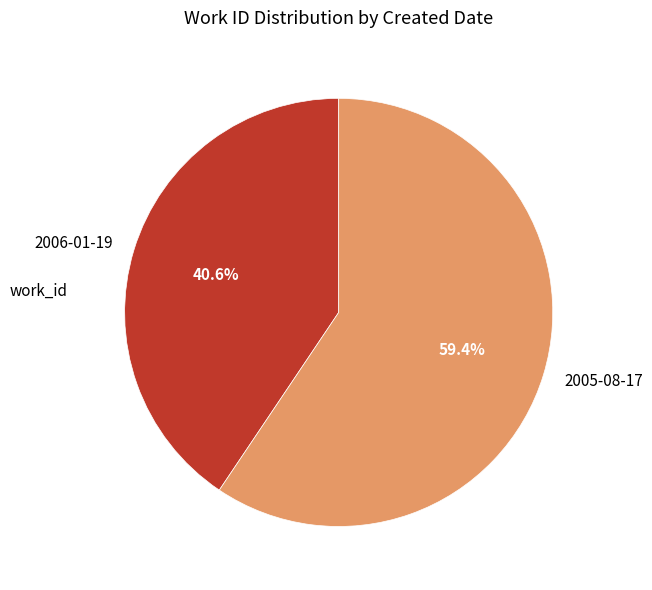

Rank the categories by value from highest to lowest.

2005-08-17, 2006-01-19